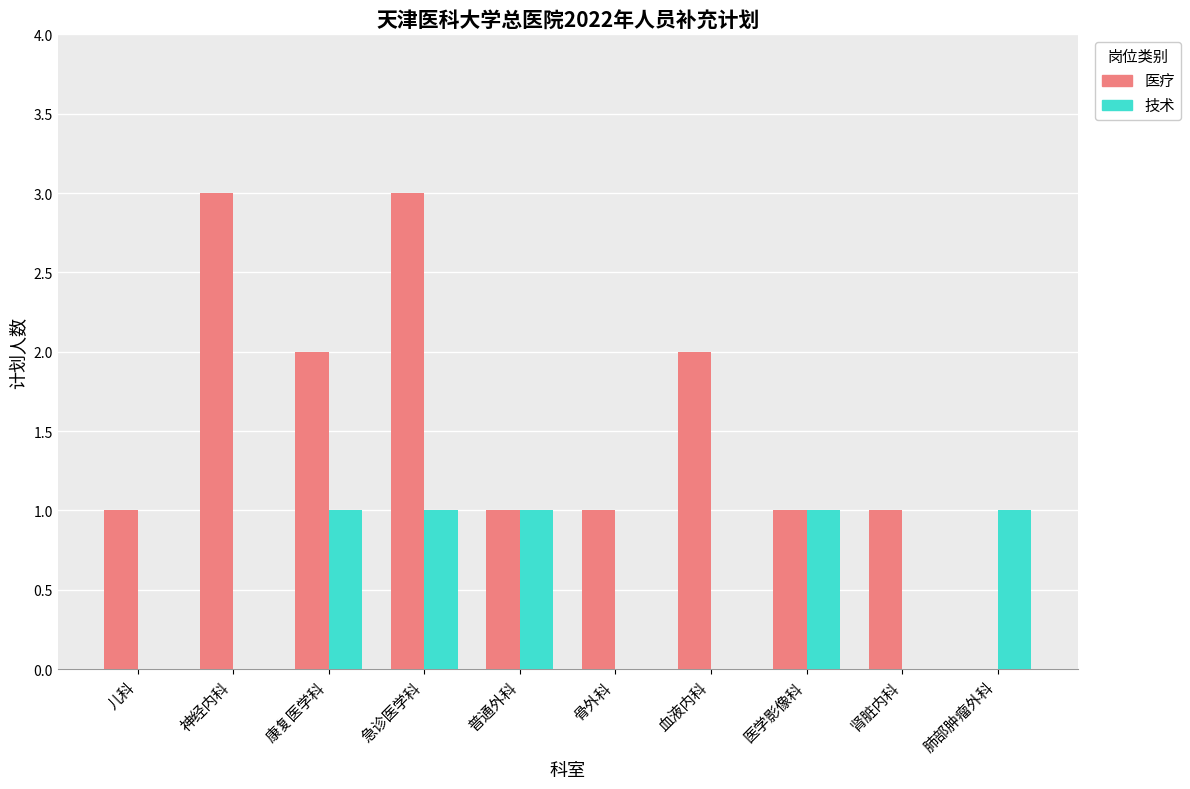

What is the sum of all 技术 values?

5